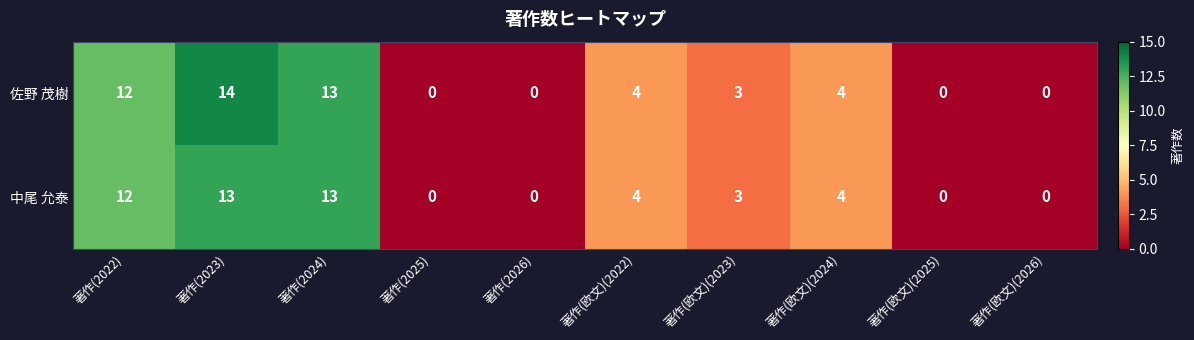

Between 著作(2023) and 著作(欧文)(2026), which series saw the biggest shift?

佐野 茂樹